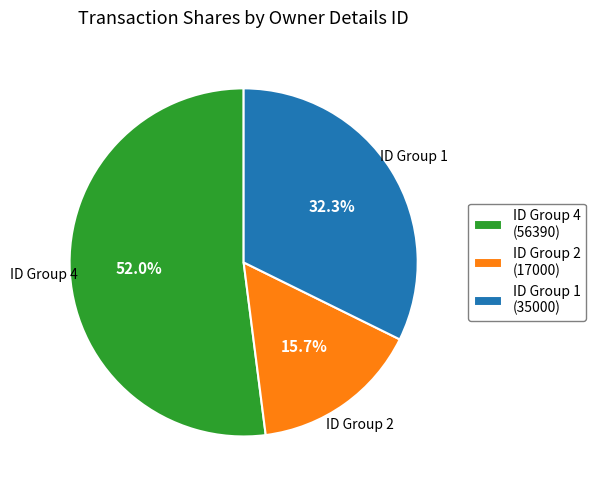

What is the ratio of the value at ID Group 4 to the value at ID Group 1?

1.6